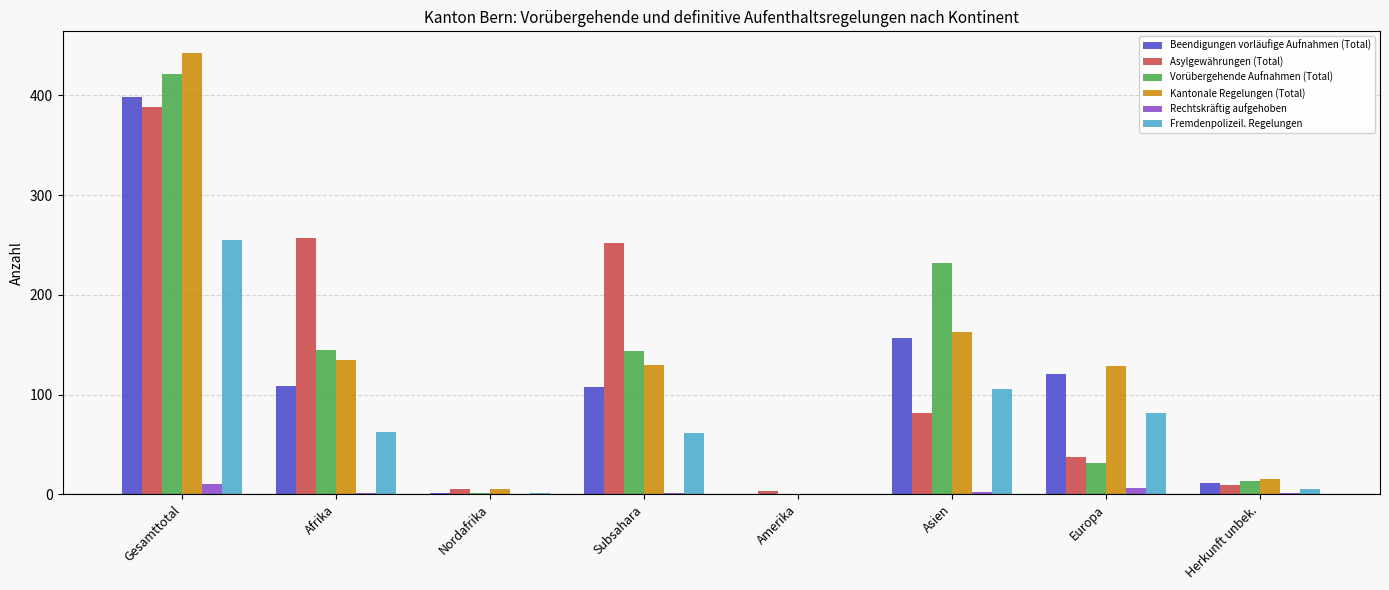

At which label is Vorübergehende Aufnahmen (Total) closest to 210?

Asien